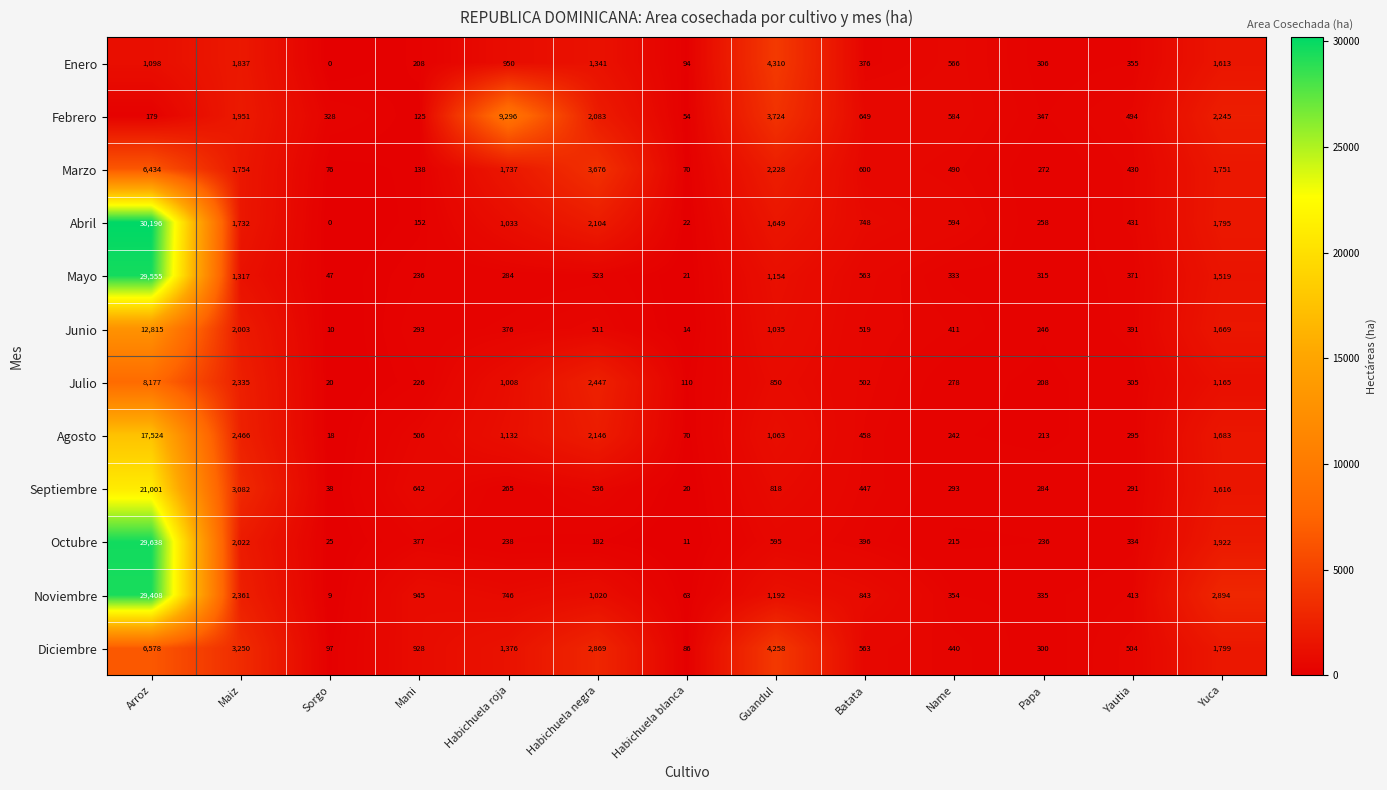

Rank the series at Mani from highest to lowest value.

Noviembre, Diciembre, Septiembre, Agosto, Octubre, Junio, Mayo, Julio, Enero, Abril, Marzo, Febrero